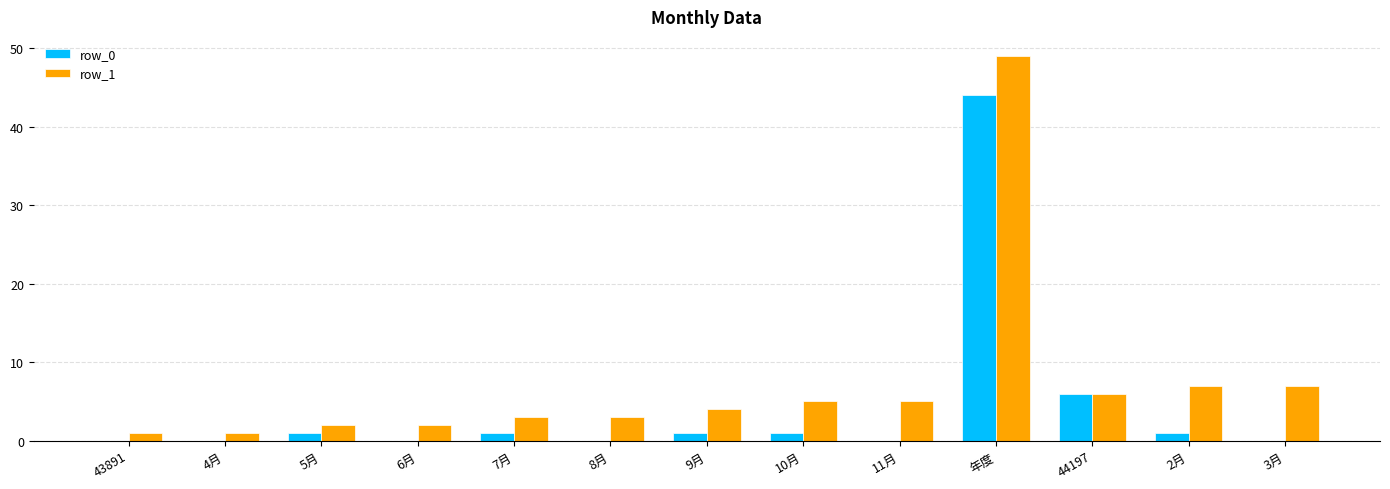

What are all the series names shown in the legend?

row_0, row_1